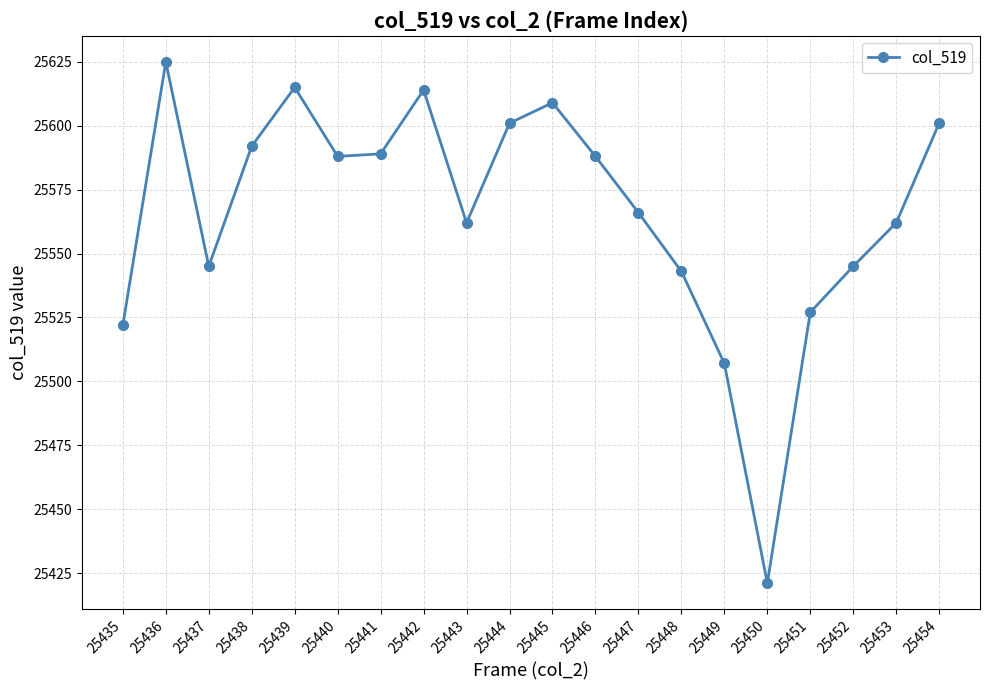

Reading right to left, transcribe all the data shown in this chart.

25601	25562	25545	25527	25421	25507	25543	25566	25588	25609	25601	25562	25614	25589	25588	25615	25592	25545	25625	25522